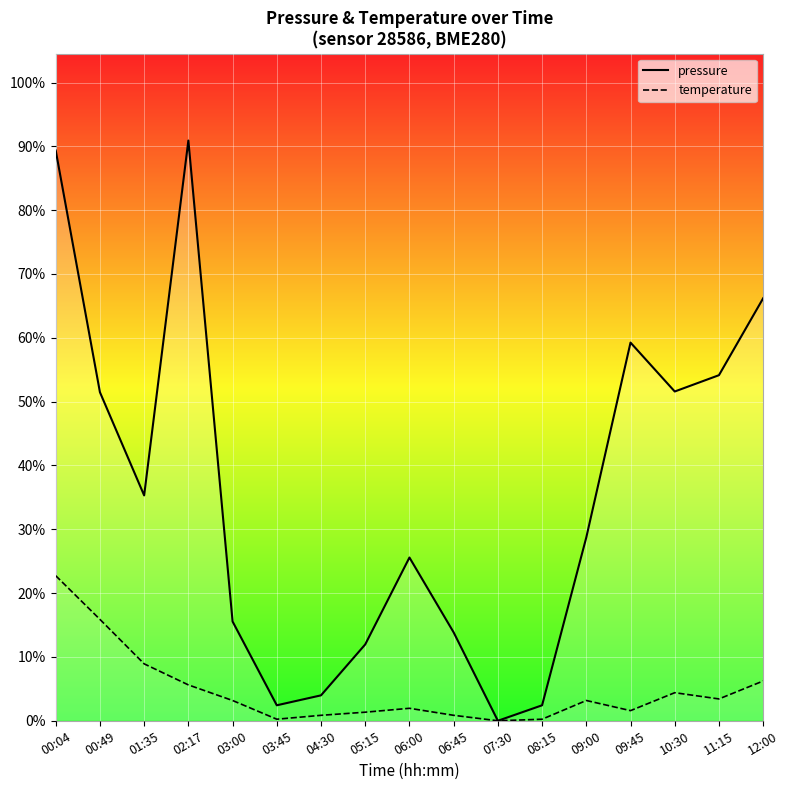

Rank the series by their average value, from lowest to highest.

temperature, pressure